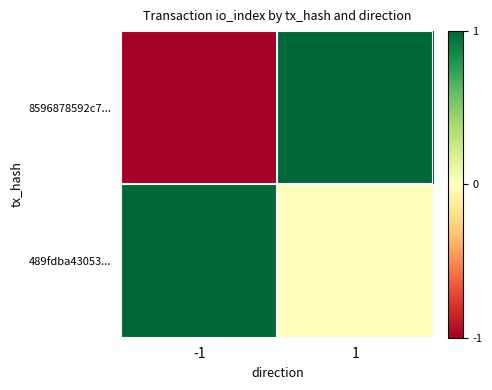

List the series in order of their overall mean, highest first.

489fdba43053..., 8596878592c7...